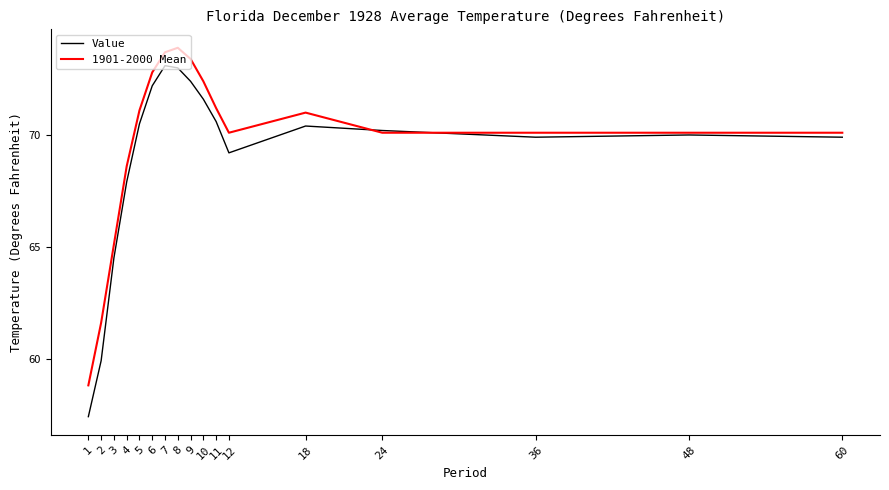

True or false: 1901-2000 Mean has a value of 116.3 at 18.

False